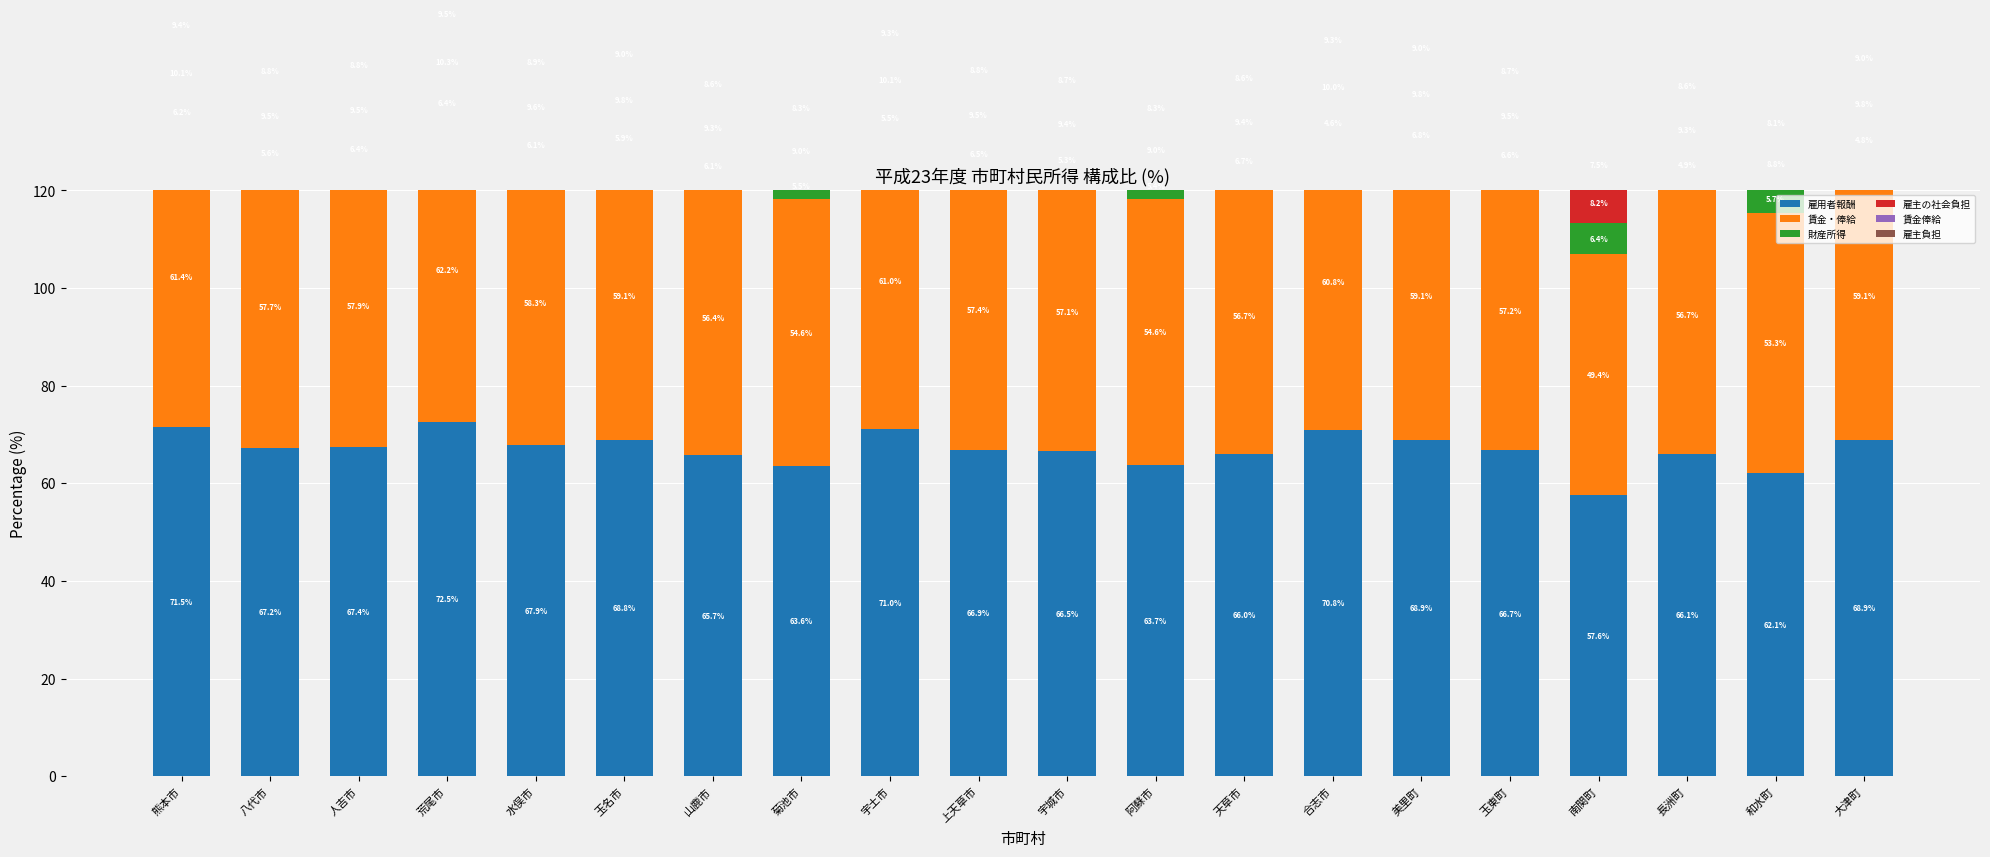

Which series has the largest total across all categories?

雇用者報酬